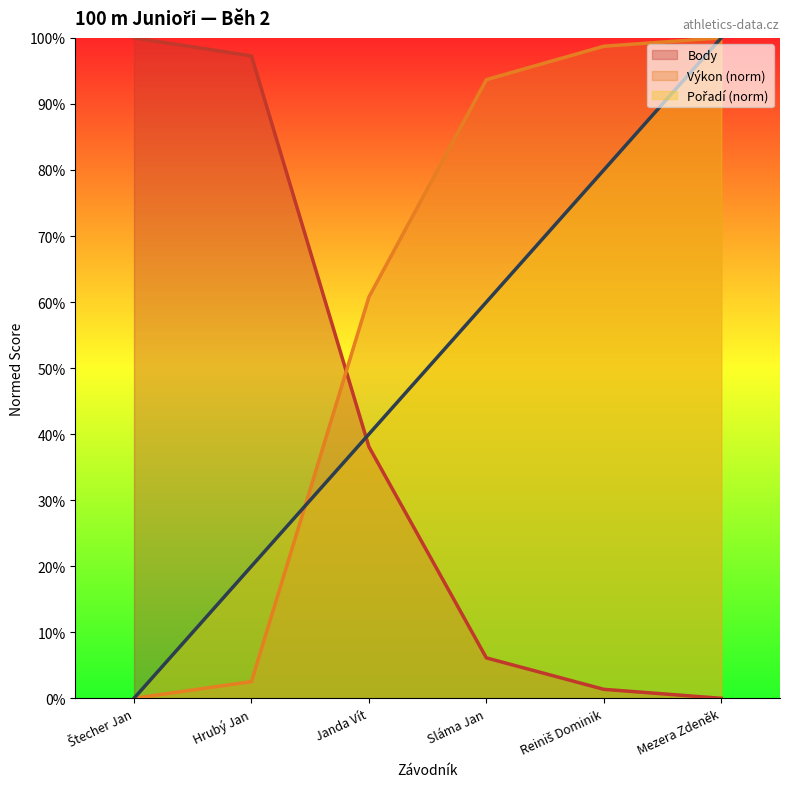

Does the chart have visible grid lines?

No